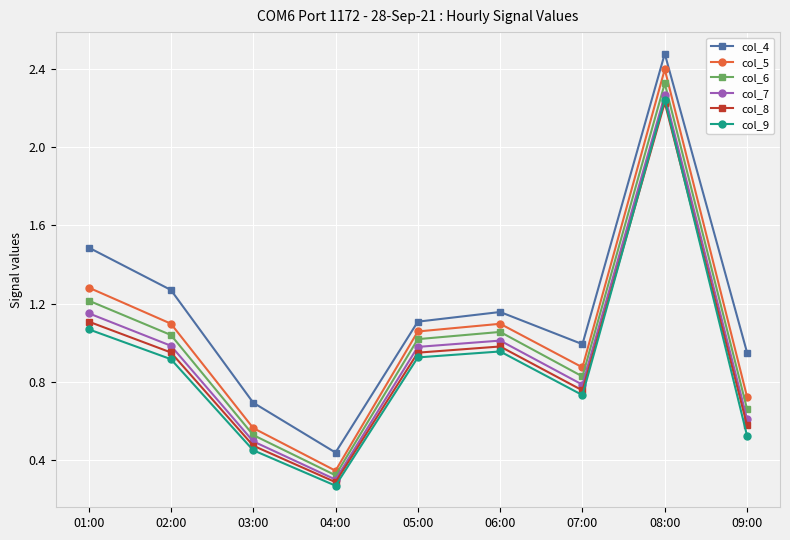

Is it true that col_5 equals 0.1 at 04:00?

False